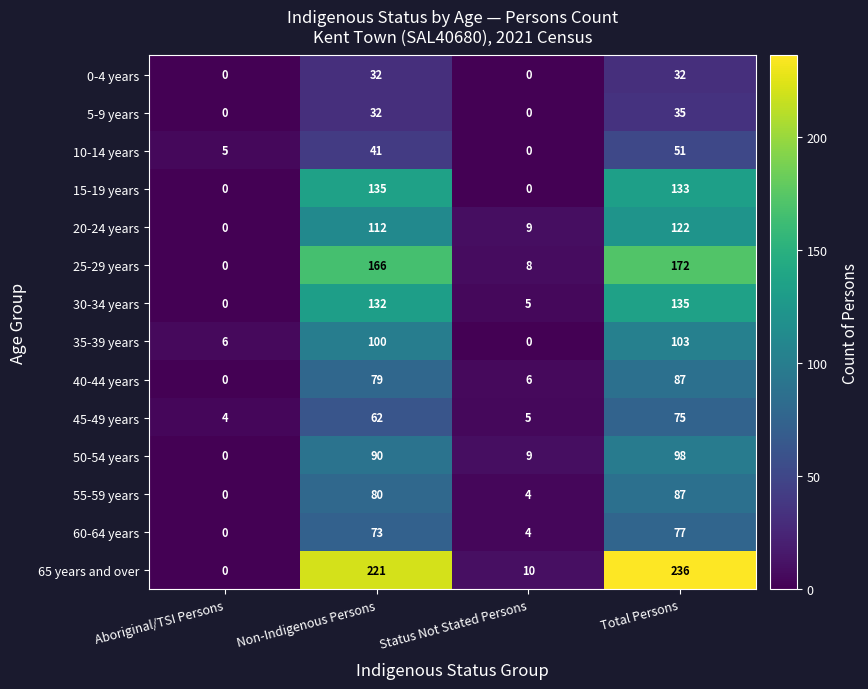

Count the number of categories in the chart.

4